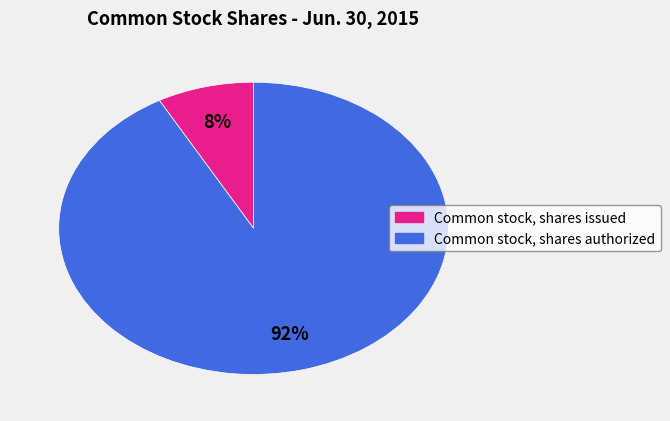

Combined, do Common stock, shares issued and Common stock, shares authorized account for over 50%?

Yes